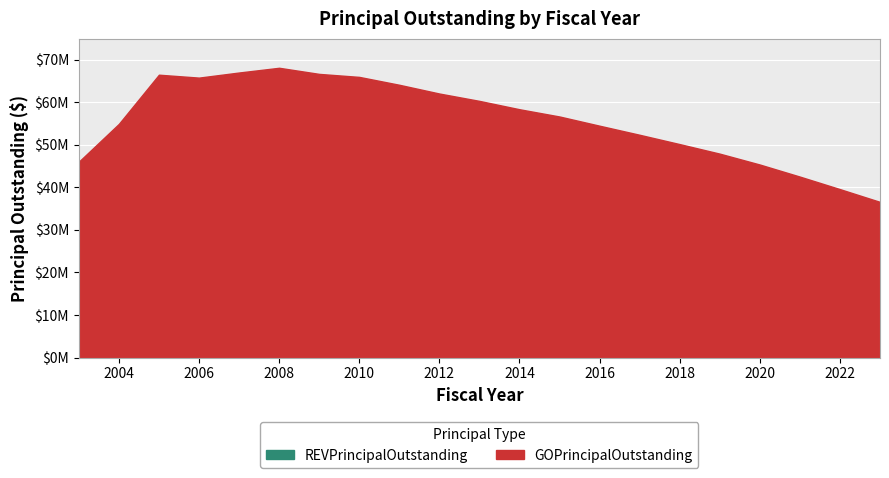

What is the difference between the values at 2022 and 2020?

5775000